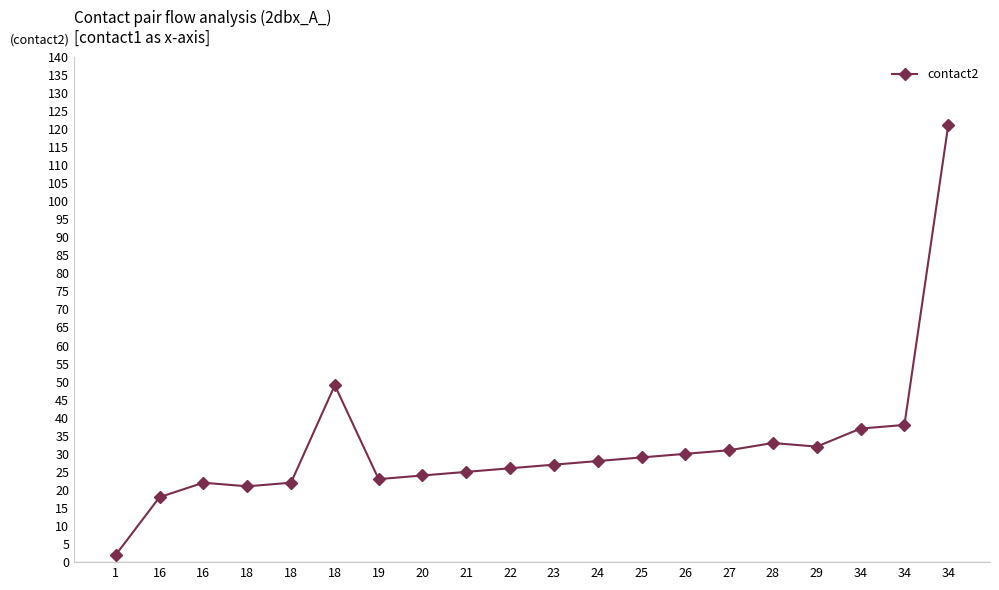

Reading right to left, list all the values displayed in this chart.

34=121	34=38	34=37	29=32	28=33	27=31	26=30	25=29	24=28	23=27	22=26	21=25	20=24	19=23	18=49	18=22	18=21	16=22	16=18	1=2